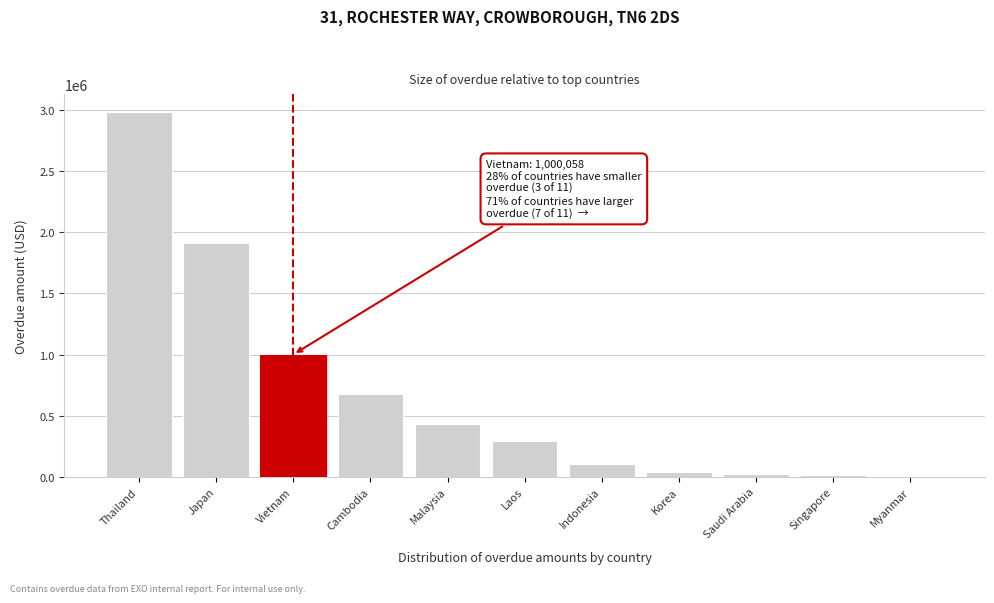

Read the value at Indonesia.

106113.3